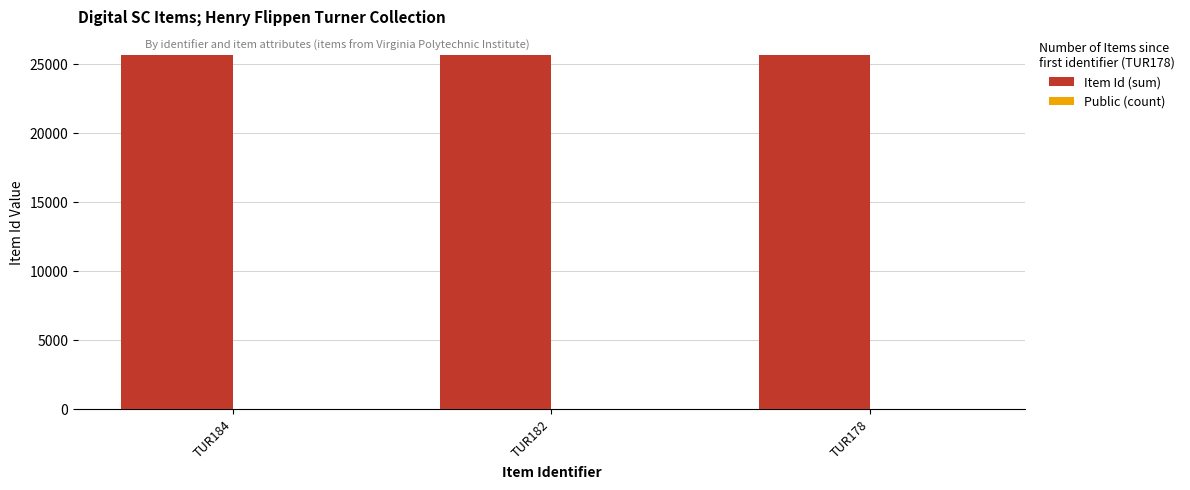

What is the sum of all Item Id (sum) values?

77062